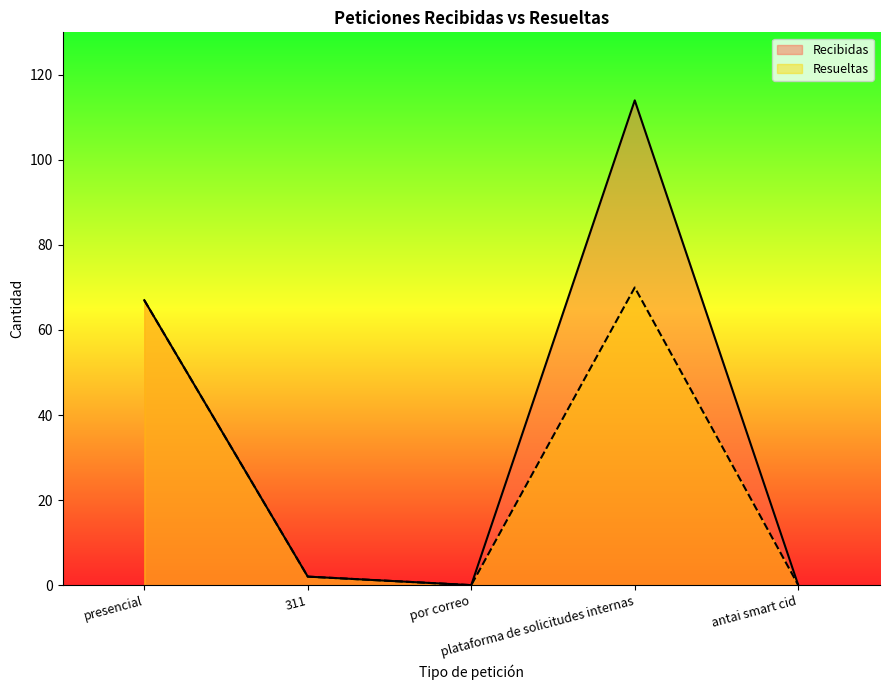

At how many categories does at least one series exceed 79?

1